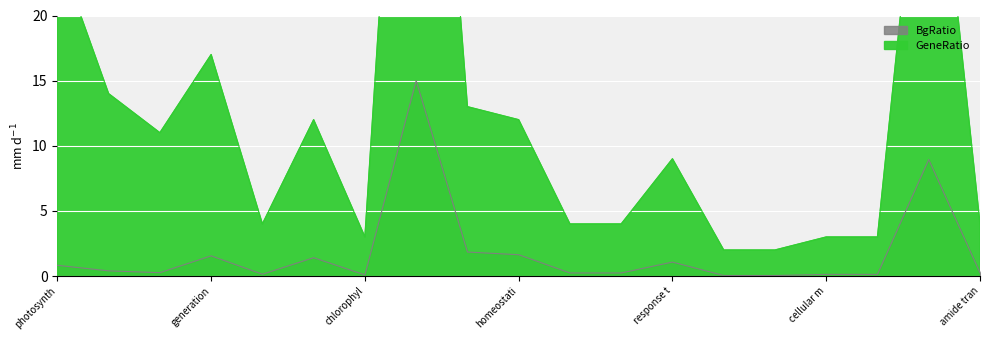

In GeneRatio, how many points are lower than both neighbors (excluding endpoints)?

3